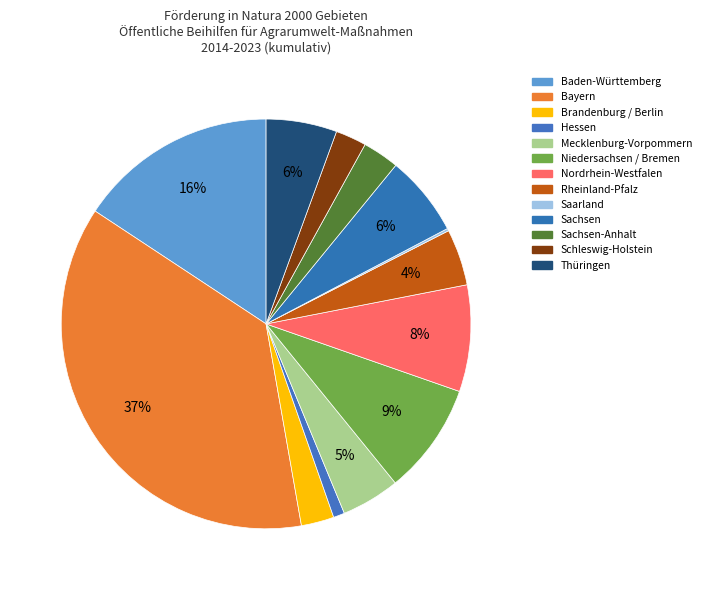

To the nearest percent, what portion does Sachsen-Anhalt represent?

3%